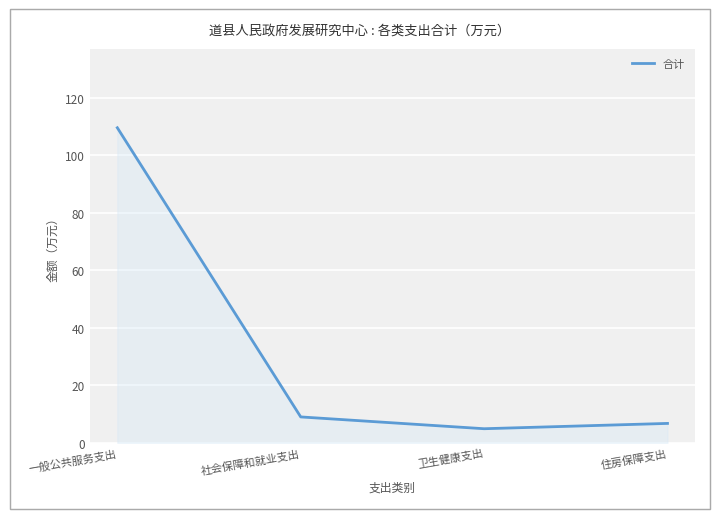

True or false: the data shows 6.7 at 住房保障支出.

True